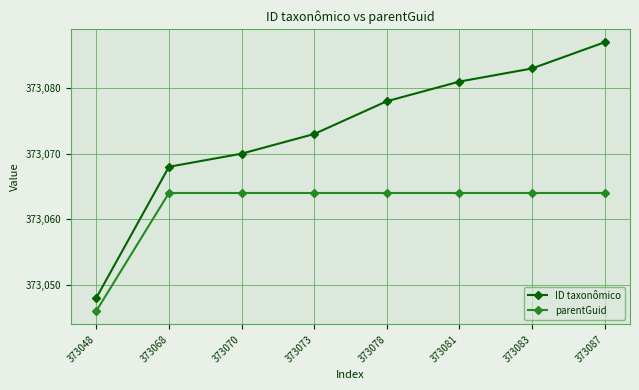

Is it true that ID taxonômico equals 373048 at 373048?

True